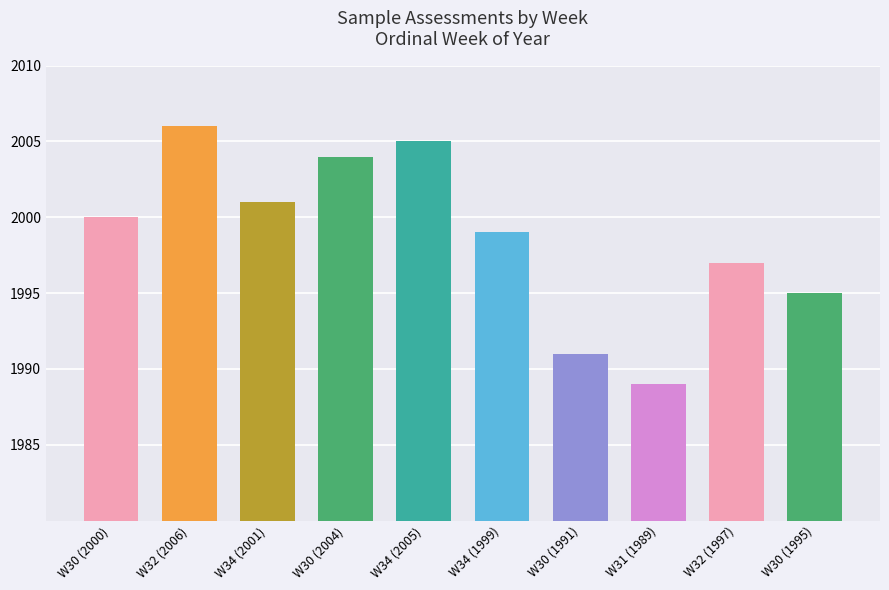

What is the sum of the values at W30 (1991) and W30 (2000)?

3991